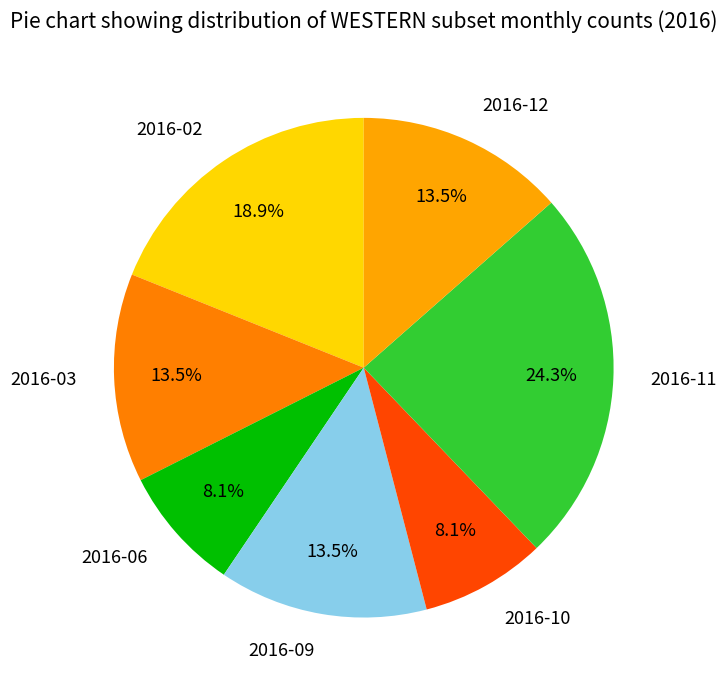

Between 2016-02 and 2016-12, which is larger?

2016-02